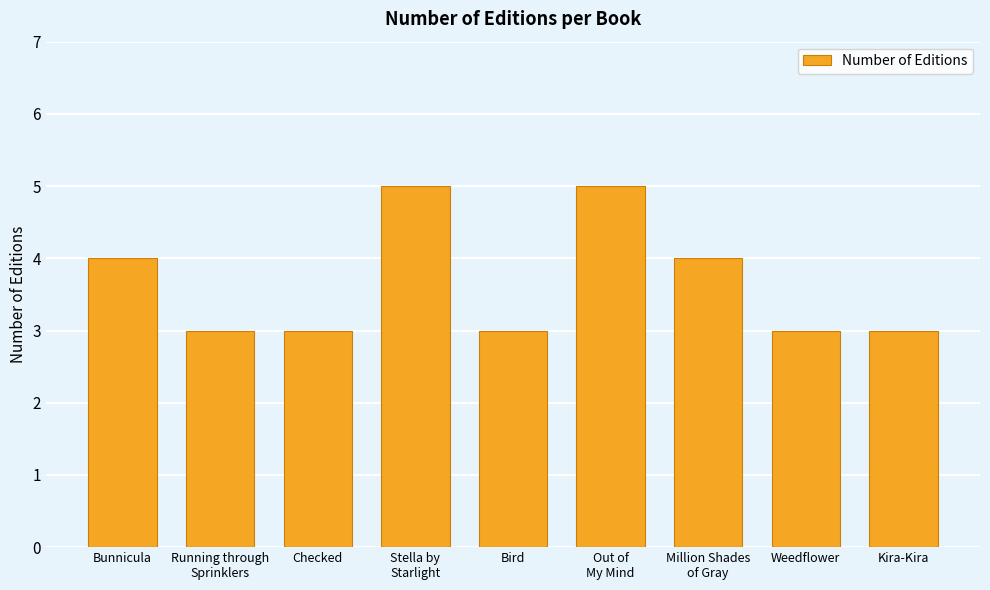

Which has a higher value, Stella by
Starlight or Checked?

Stella by
Starlight